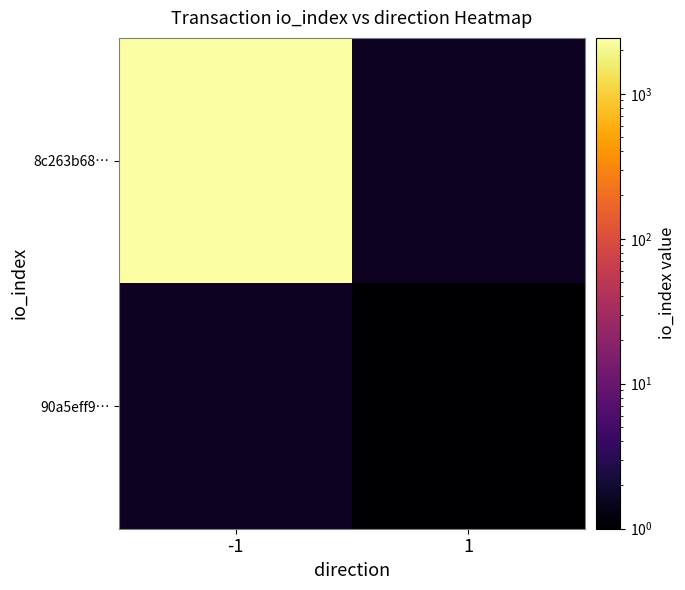

How many positive values does the 90a5eff9… series have?

1